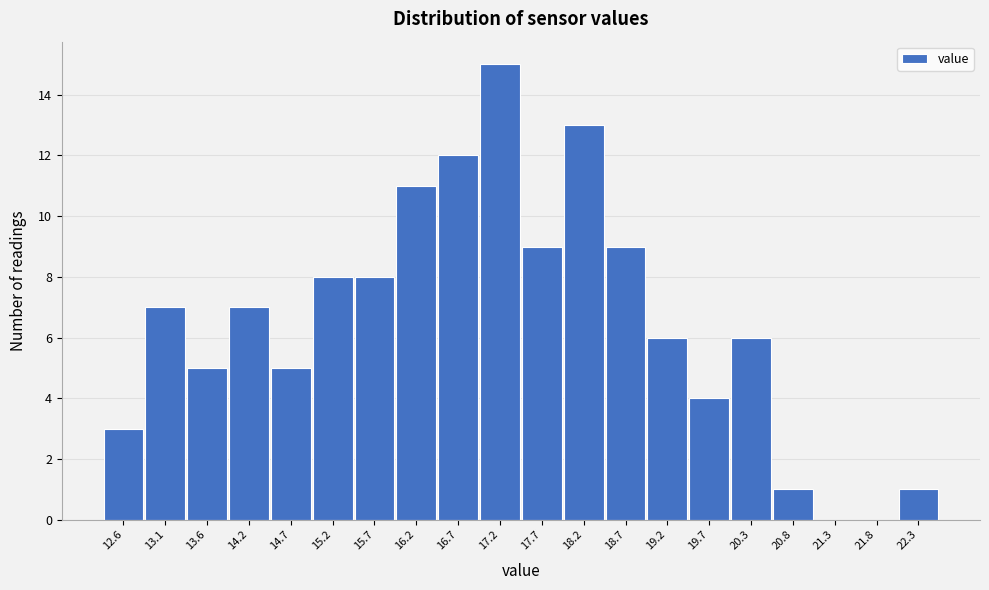

Reading left to right, what are all the values shown in this chart?

12.6=3	13.1=7	13.6=5	14.2=7	14.7=5	15.2=8	15.7=8	16.2=11	16.7=12	17.2=15	17.7=9	18.2=13	18.7=9	19.2=6	19.7=4	20.3=6	20.8=1	21.3=0	21.8=0	22.3=1